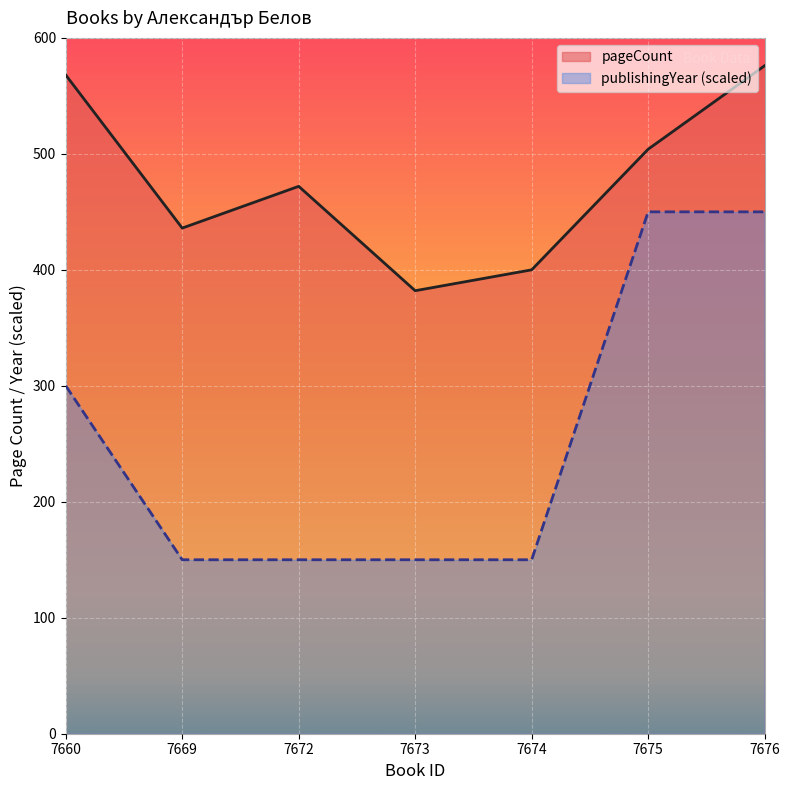

How many lines are shown in the chart?

2